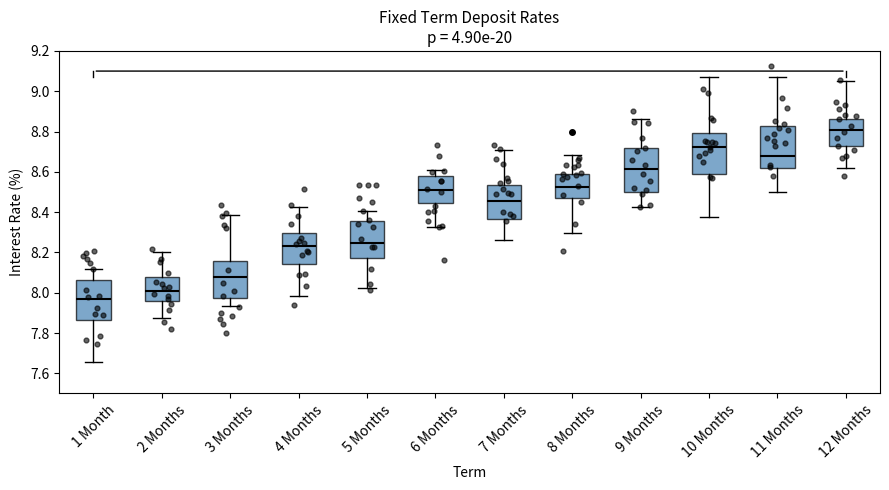

Reading left to right, transcribe this box plot: for each box, give where its median line is, the range the box spans, and where its two whiskers end, as read against the y-axis. The values are not printed on the chart, so give them approximately, as read against the axis.

1 Month: median 7.96, box 7.86 to 8.06, whiskers 7.66 to 8.12
2 Months: median 8.00, box 7.96 to 8.08, whiskers 7.88 to 8.20
3 Months: median 8.08, box 7.98 to 8.16, whiskers 7.94 to 8.38
4 Months: median 8.24, box 8.14 to 8.30, whiskers 7.98 to 8.42
5 Months: median 8.24, box 8.18 to 8.36, whiskers 8.02 to 8.40
6 Months: median 8.50, box 8.44 to 8.58, whiskers 8.32 to 8.62
7 Months: median 8.46, box 8.36 to 8.54, whiskers 8.26 to 8.70
8 Months: median 8.52, box 8.48 to 8.60, whiskers 8.30 to 8.68
9 Months: median 8.62, box 8.50 to 8.72, whiskers 8.42 to 8.86
10 Months: median 8.72, box 8.60 to 8.80, whiskers 8.38 to 9.08
11 Months: median 8.68, box 8.62 to 8.82, whiskers 8.50 to 9.08
12 Months: median 8.80, box 8.72 to 8.86, whiskers 8.62 to 9.04